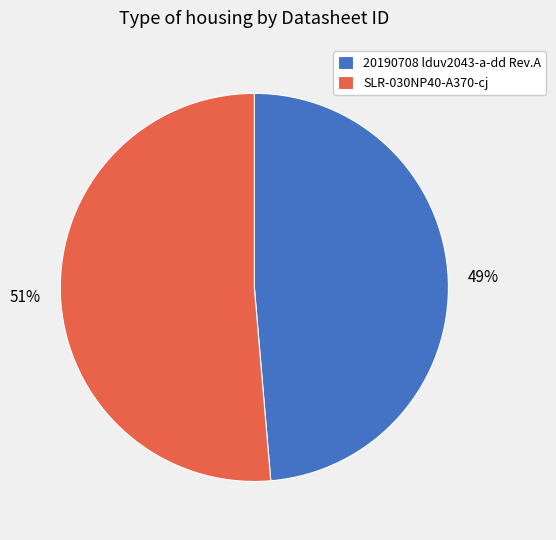

Which category accounts for the majority?

SLR-030NP40-A370-cj